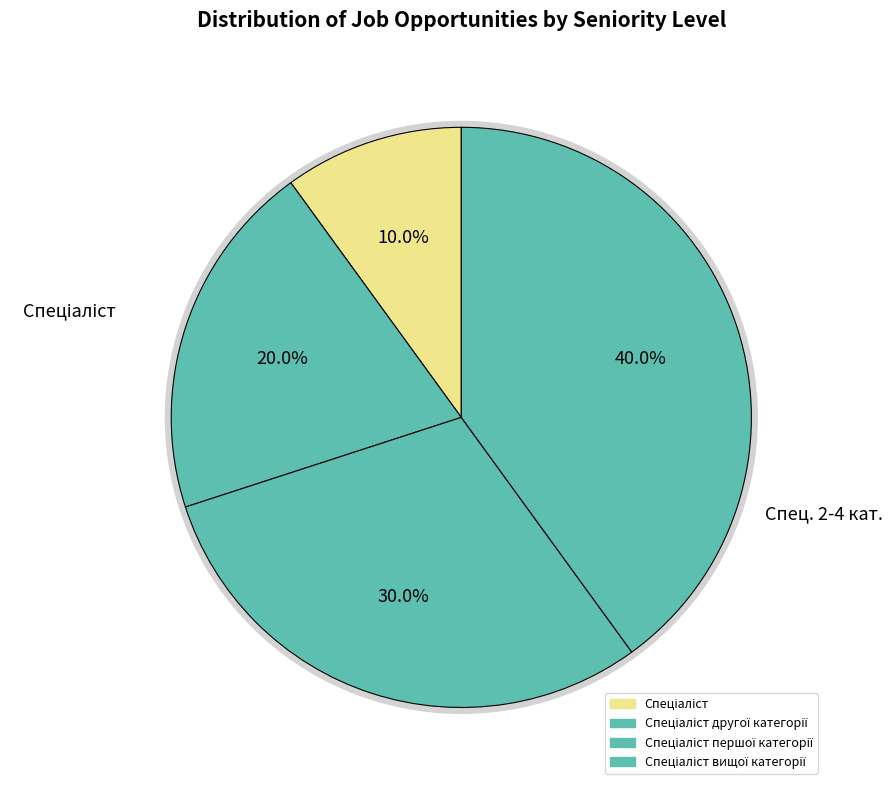

Between Спеціаліст першої категорії and Спеціаліст вищої категорії, which is larger?

Спеціаліст вищої категорії